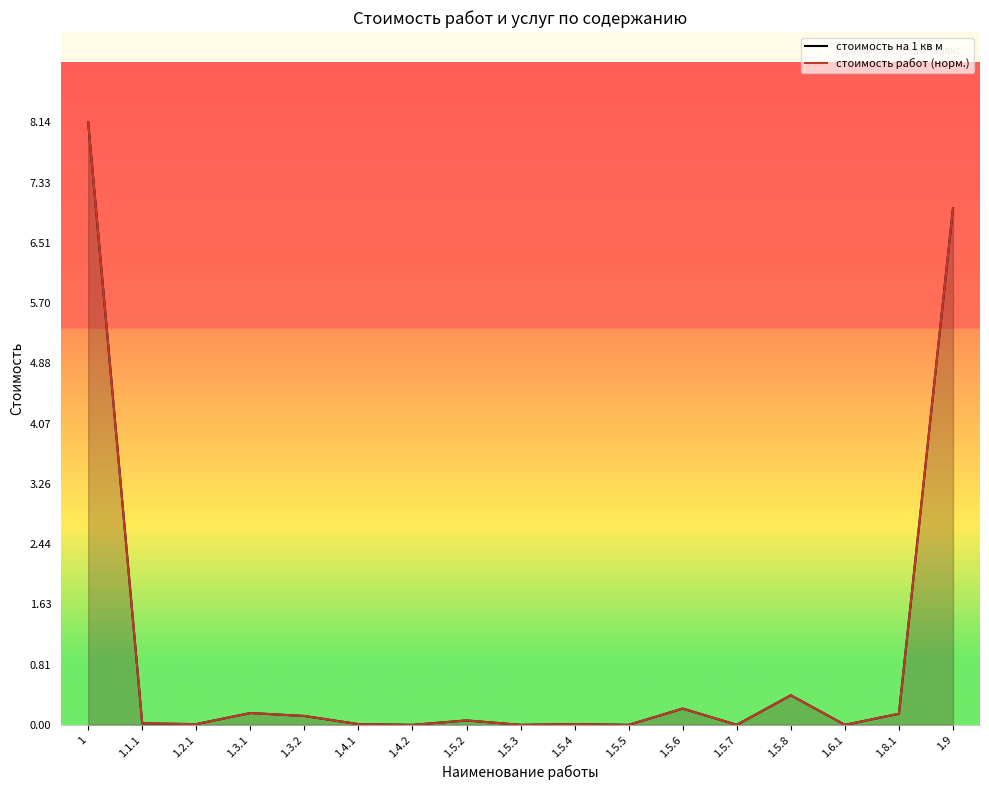

Which series has the largest total across all categories?

стоимость на 1 кв м